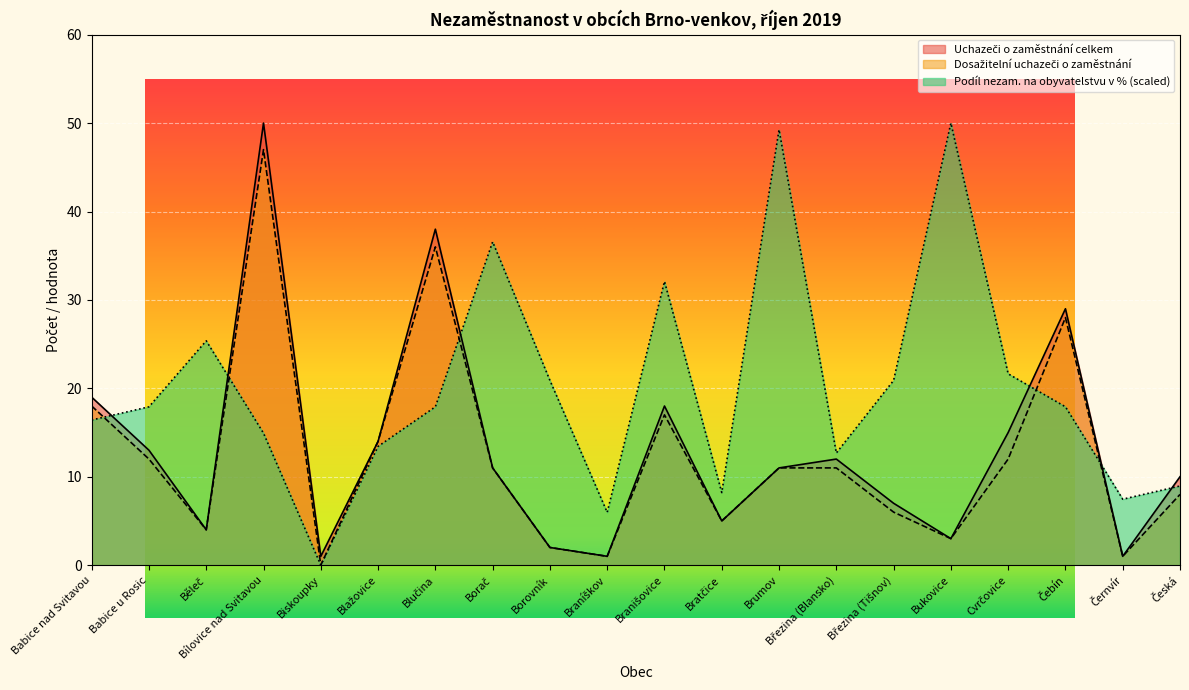

How many values in Dosažitelní uchazeči o zaměstnání are above zero?

19